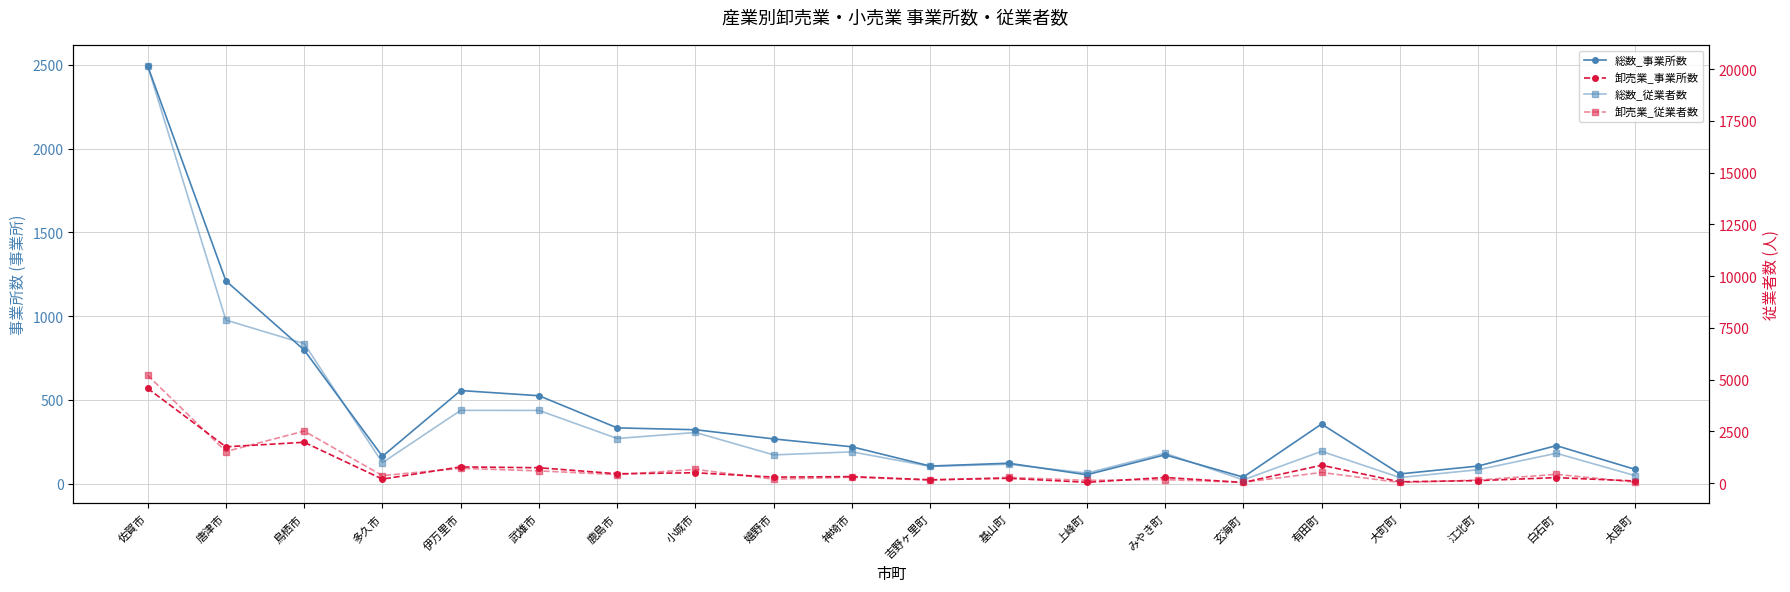

How many categories are shown in the chart?

20